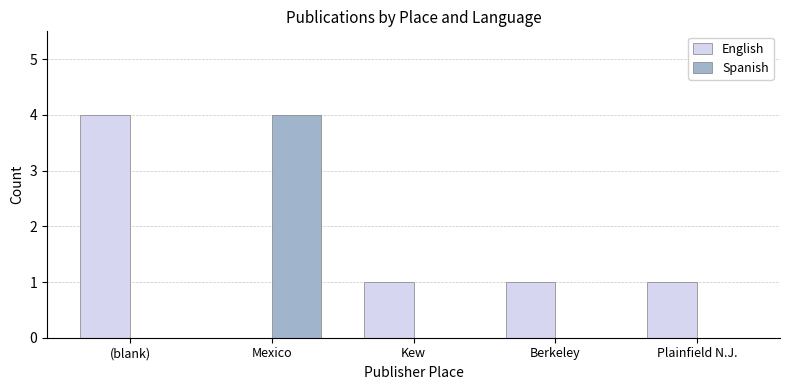

Which series changed the most between (blank) and Kew?

English